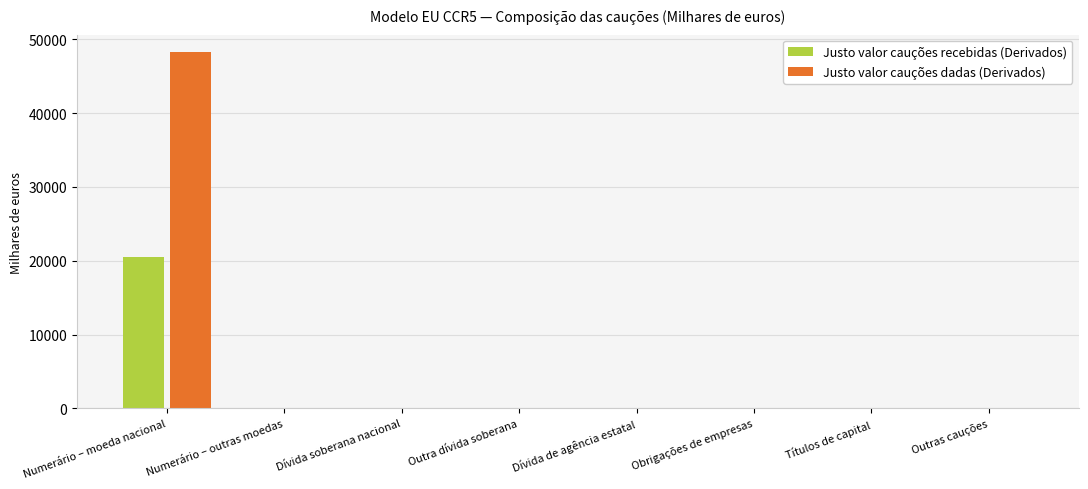

Reading right to left, extract all data points from this chart.

Justo valor cauções recebidas (Derivados): Outras cauções=0.0	Títulos de capital=0.0	Obrigações de empresas=0.0	Dívida de agência estatal=0.0	Outra dívida soberana=0.0	Dívida soberana nacional=0.0	Numerário – outras moedas=0.0	Numerário – moeda nacional=20515.1
Justo valor cauções dadas (Derivados): Outras cauções=0.0	Títulos de capital=0.0	Obrigações de empresas=0.0	Dívida de agência estatal=0.0	Outra dívida soberana=0.0	Dívida soberana nacional=0.0	Numerário – outras moedas=0.0	Numerário – moeda nacional=48199.3